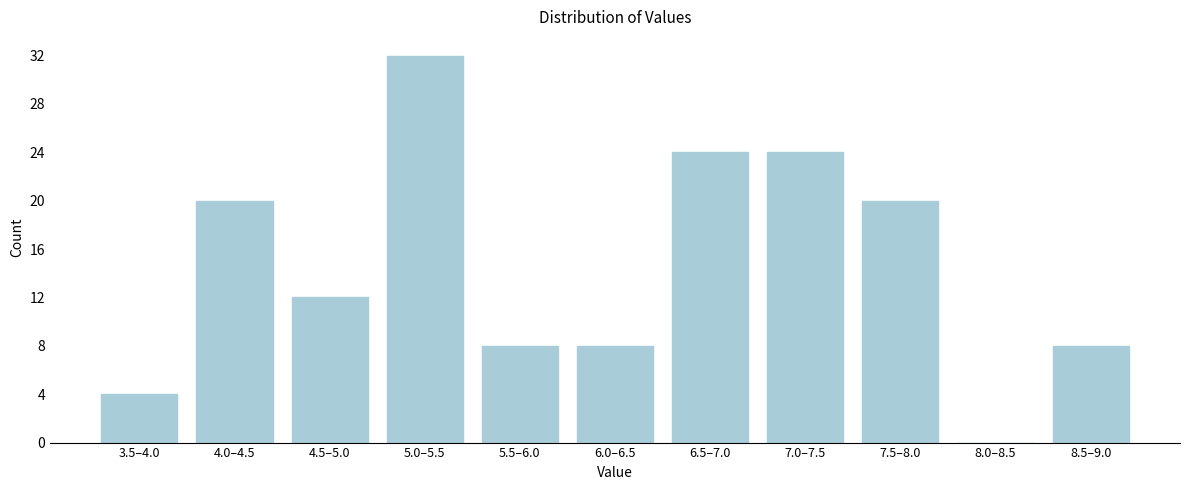

Reading right to left, list all the values displayed in this chart.

8.5–9.0=8	8.0–8.5=0	7.5–8.0=20	7.0–7.5=24	6.5–7.0=24	6.0–6.5=8	5.5–6.0=8	5.0–5.5=32	4.5–5.0=12	4.0–4.5=20	3.5–4.0=4